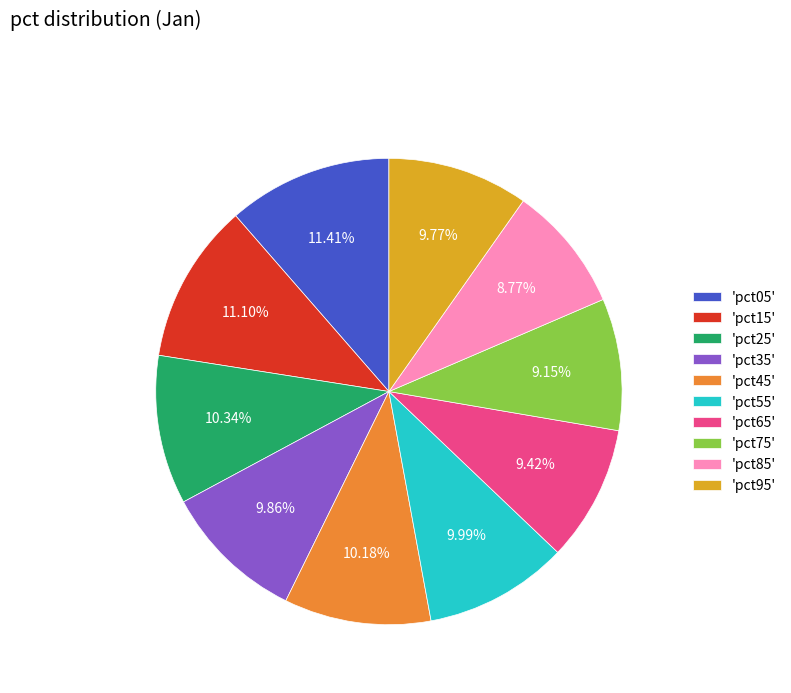

Between 'pct75' and 'pct05', which is larger?

'pct05'